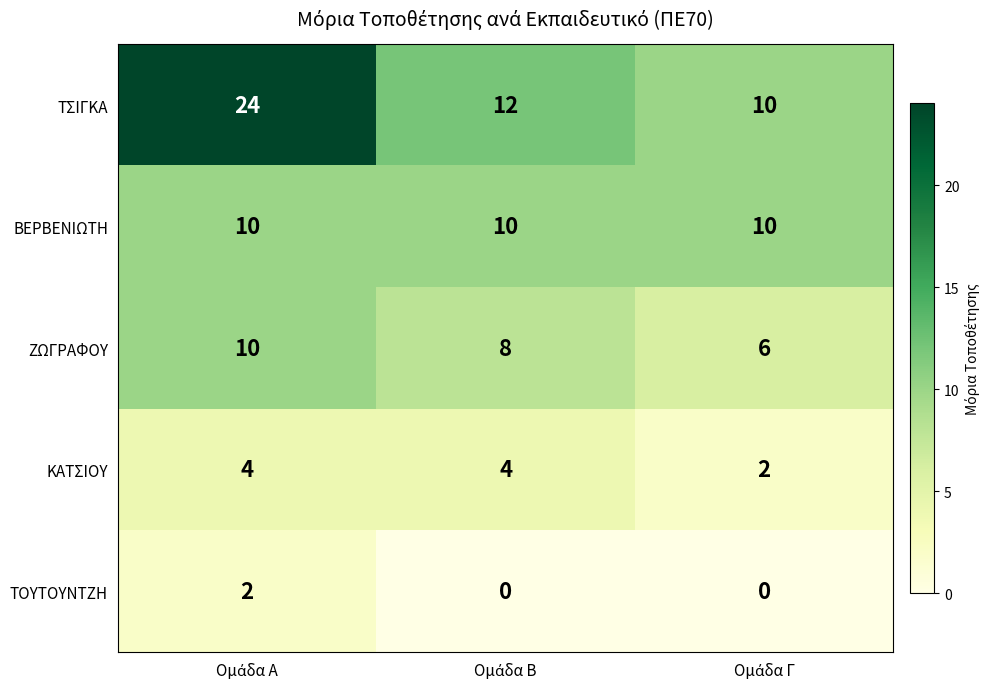

What is the sum of all ΒΕΡΒΕΝΙΩΤΗ values?

30